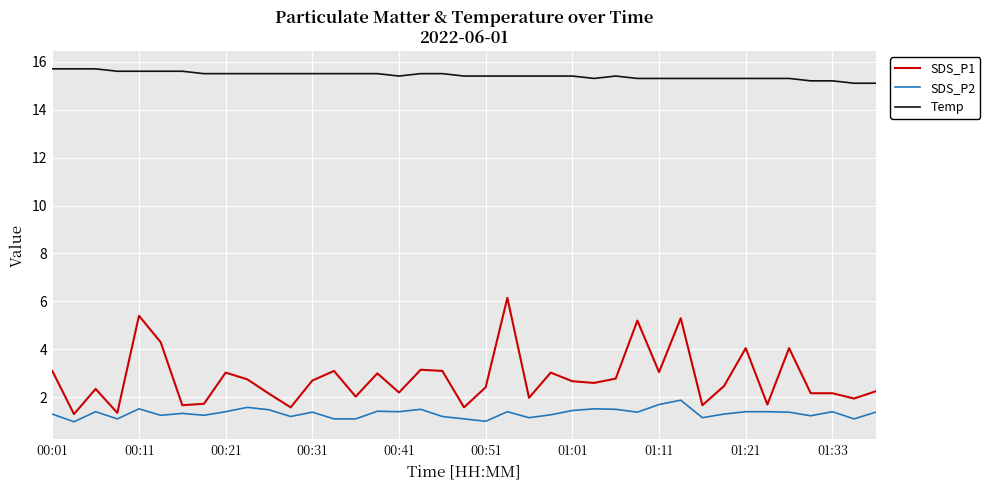

What is the maximum value for SDS_P1?

6.2